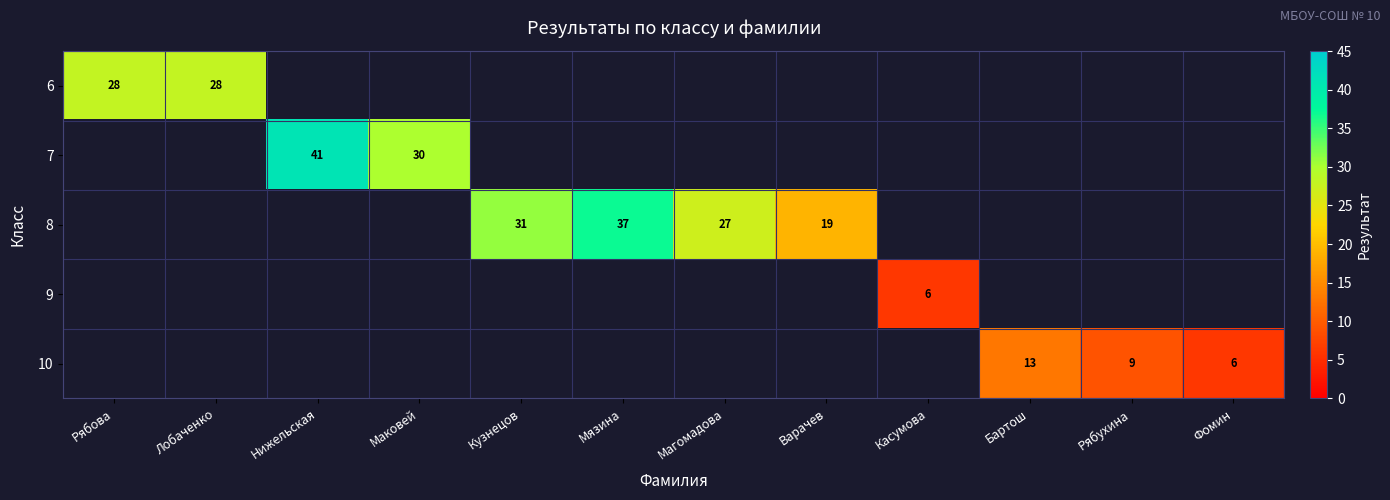

Is it true that 8 equals 52 at Кузнецов?

False